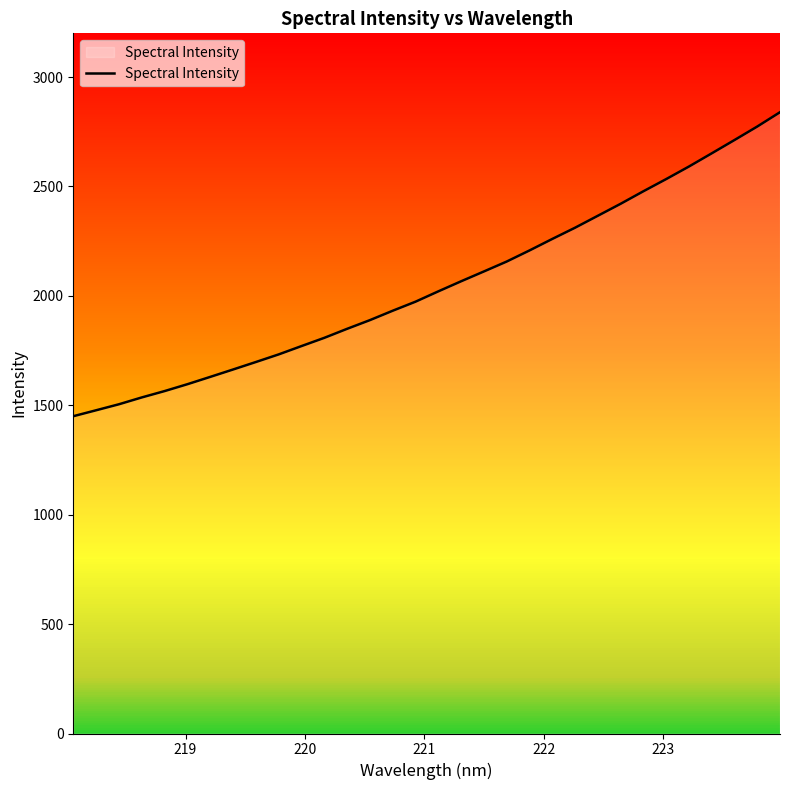

How many lines are shown in the chart?

1